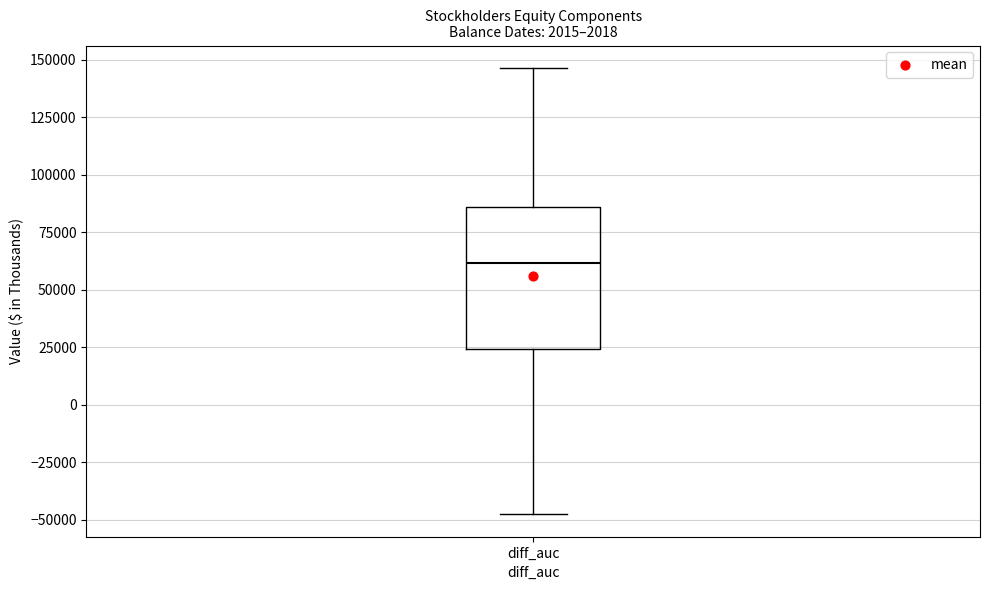

Where does the median line of the box for diff_auc sit on the y-axis? The values are not printed on the chart, so give them approximately, as read against the axis.

60000